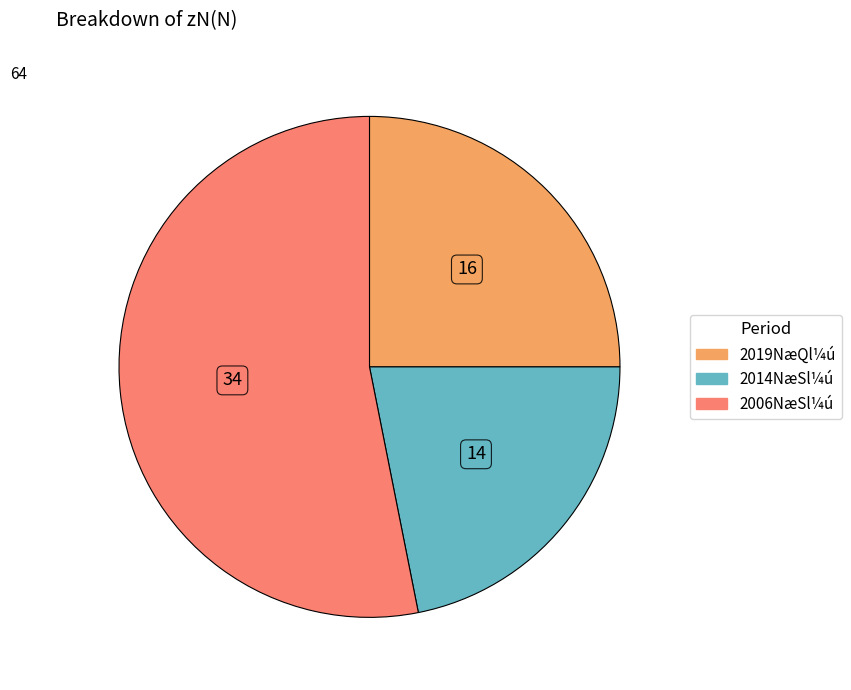

Does any single category account for the majority?

Yes